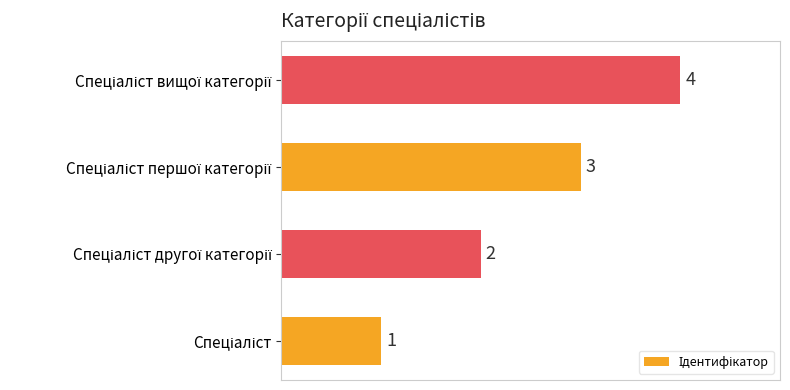

What is the sum of all values?

10